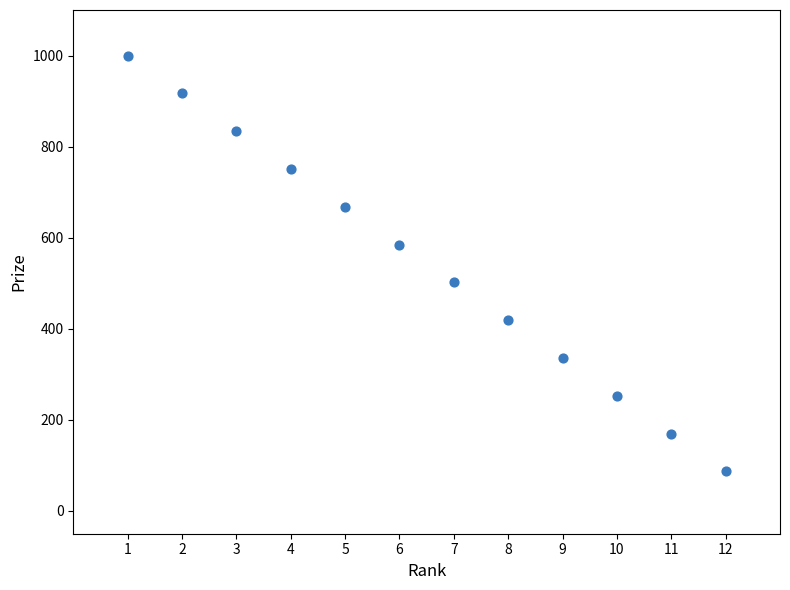

What is the average Y value?

544